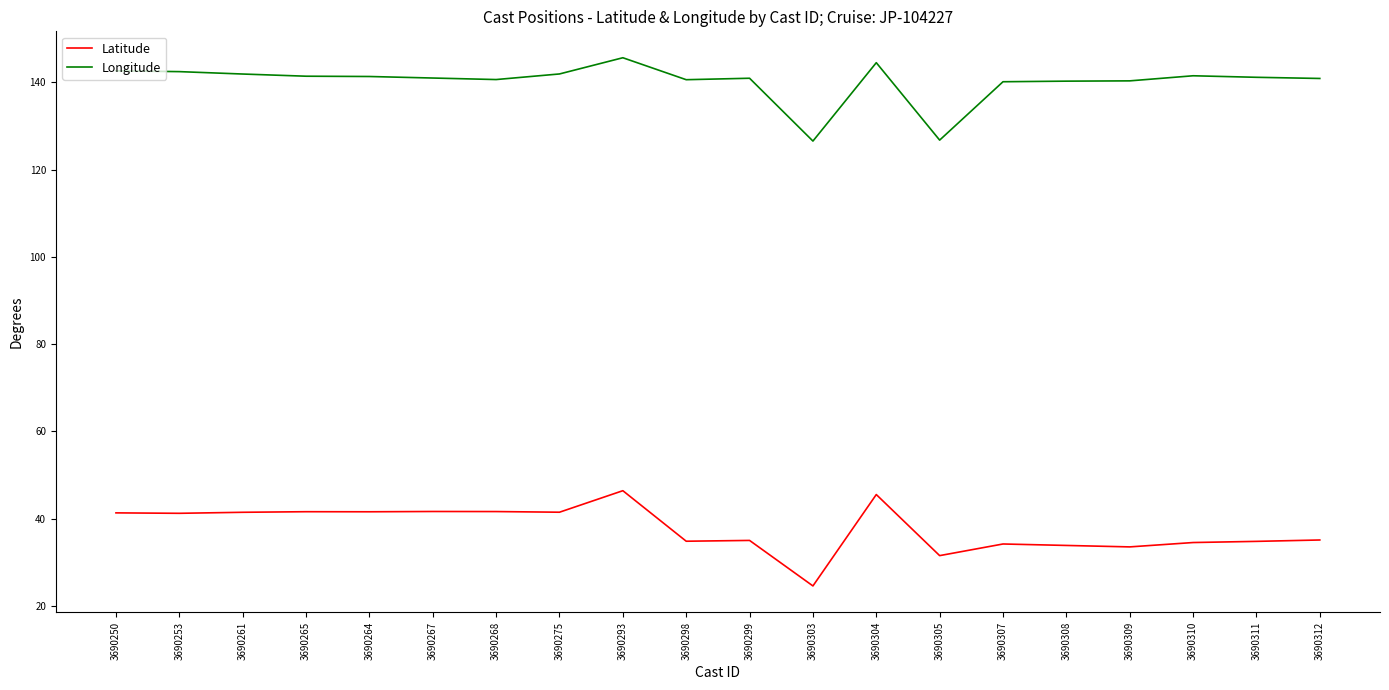

What is the maximum value for Latitude?

46.4